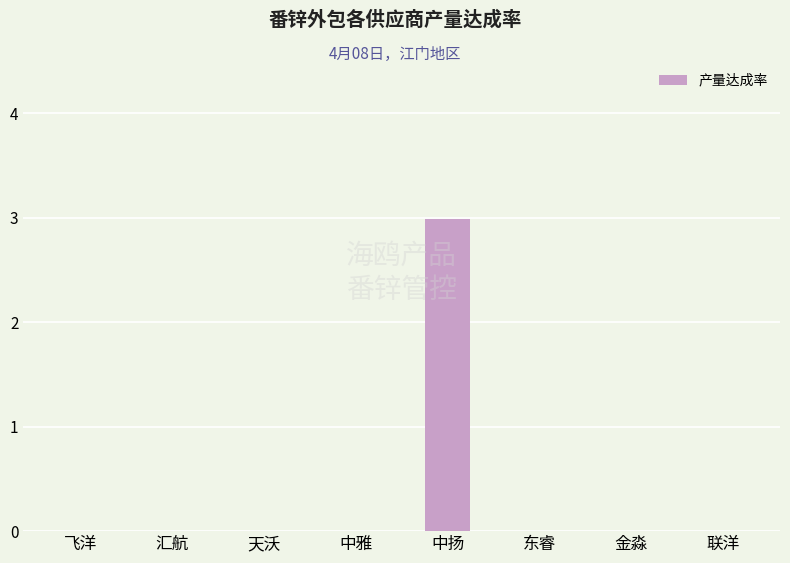

Which category has the highest value across all series?

中扬